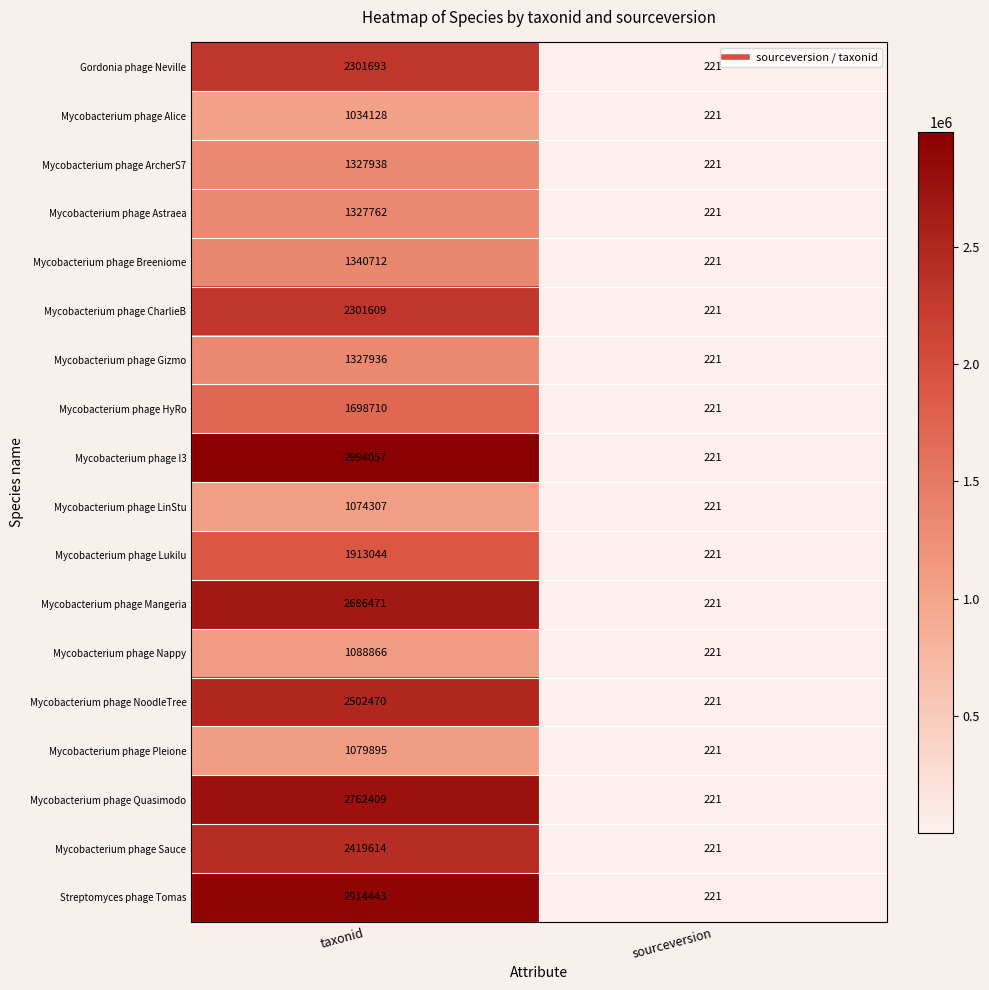

What is the approximate value of Mycobacterium phage Astraea at sourceversion, to the nearest 50?

200